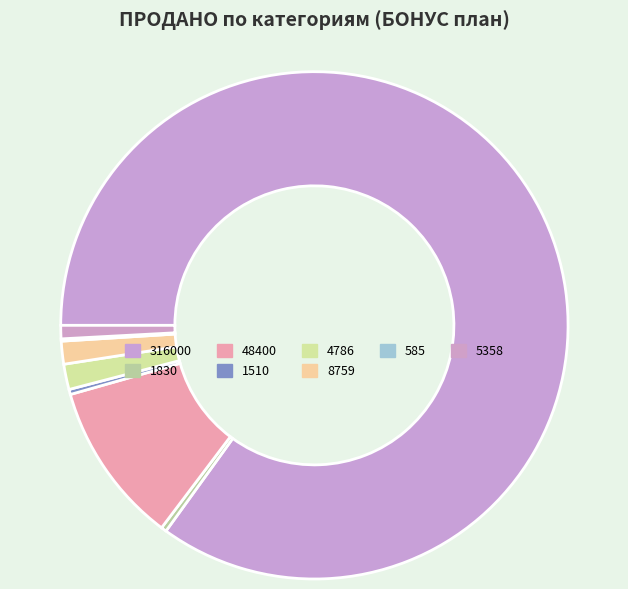

Does 1510 represent more than half of the total?

No